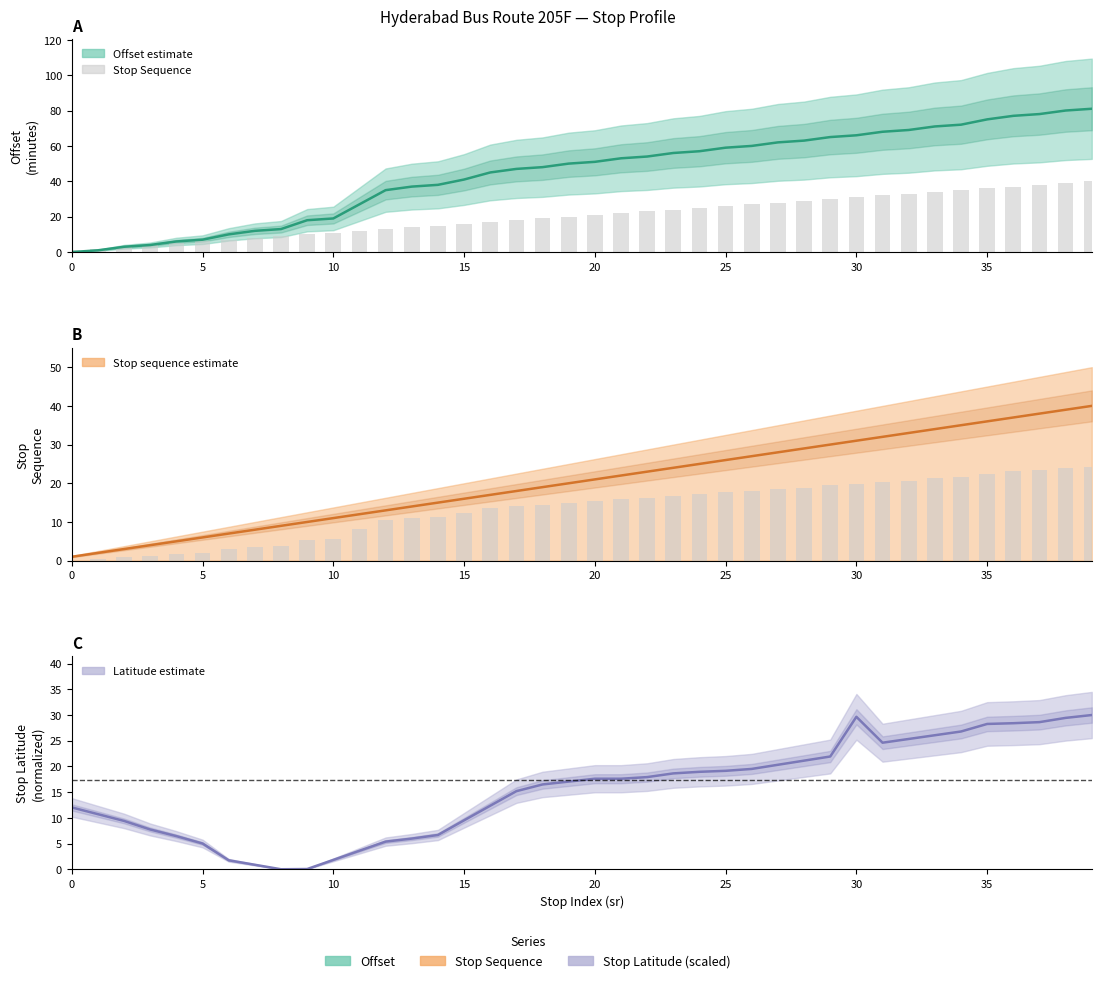

How many groups of bars are there?

40